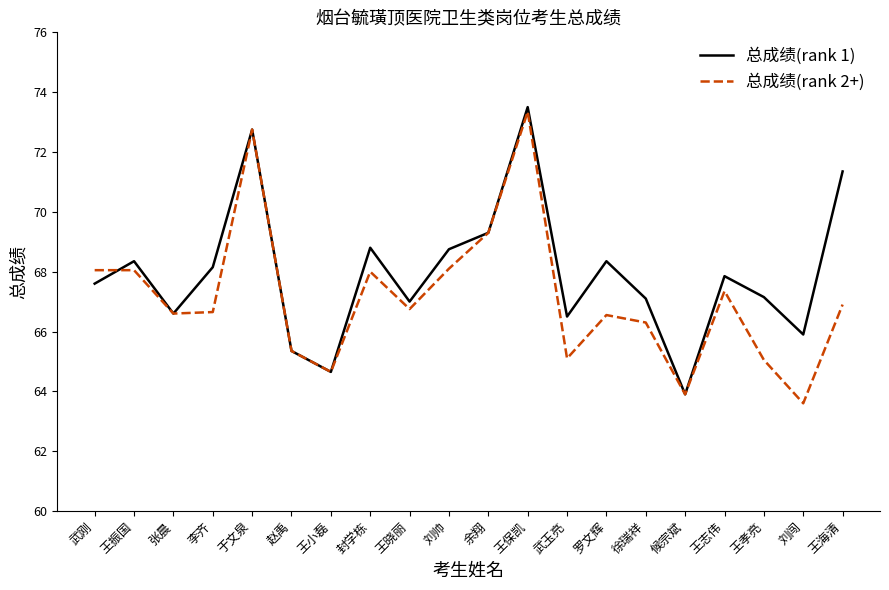

The value of 总成绩(rank 1) at 王振国 is 22.0. True or false?

False